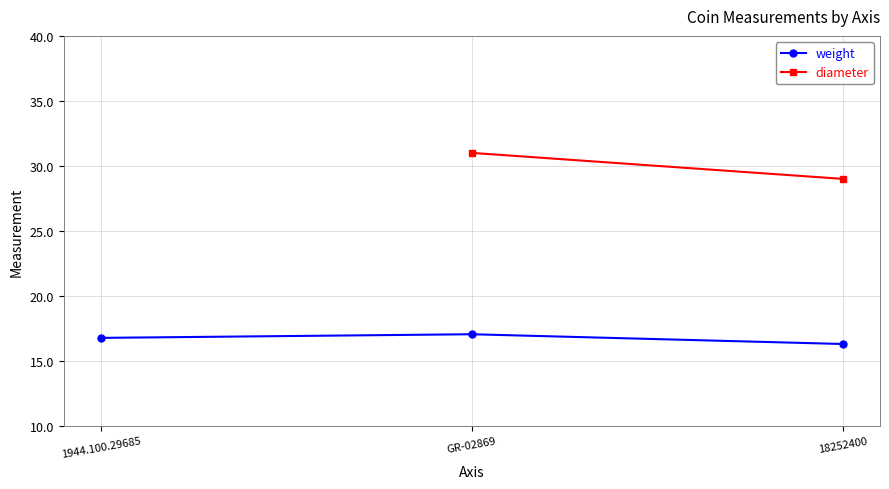

Does the chart display data point markers on the line(s)?

Yes